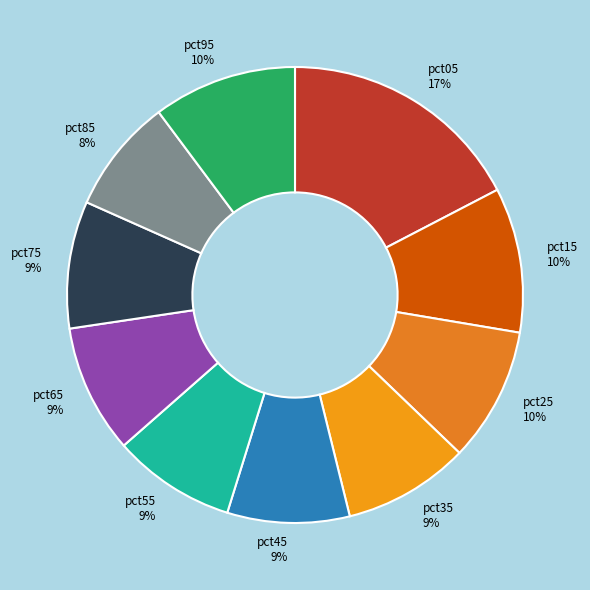

To the nearest percent, what is the combined percentage of pct55 and pct75?

18%